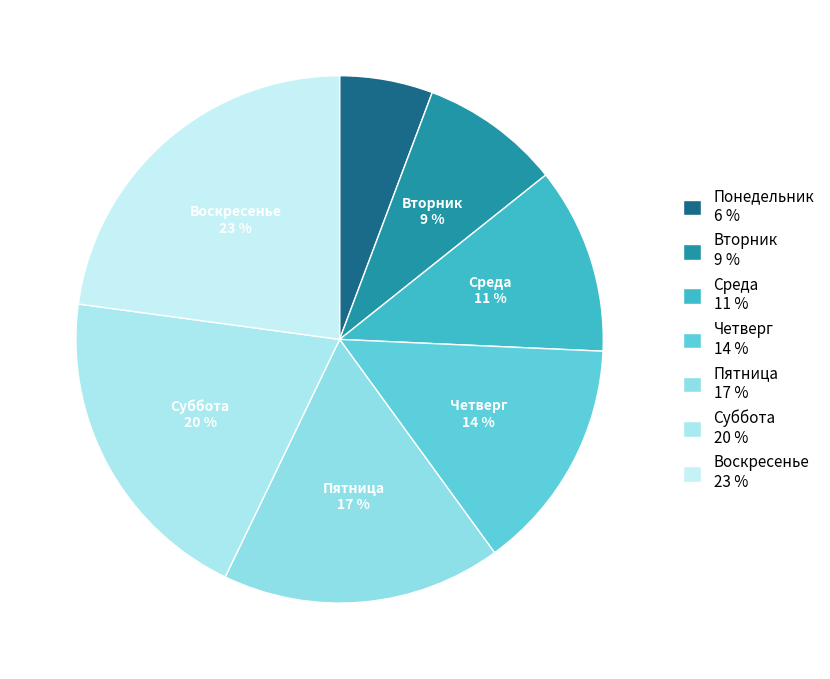

What is the ratio of the value at Вторник to the value at Пятница?

0.5